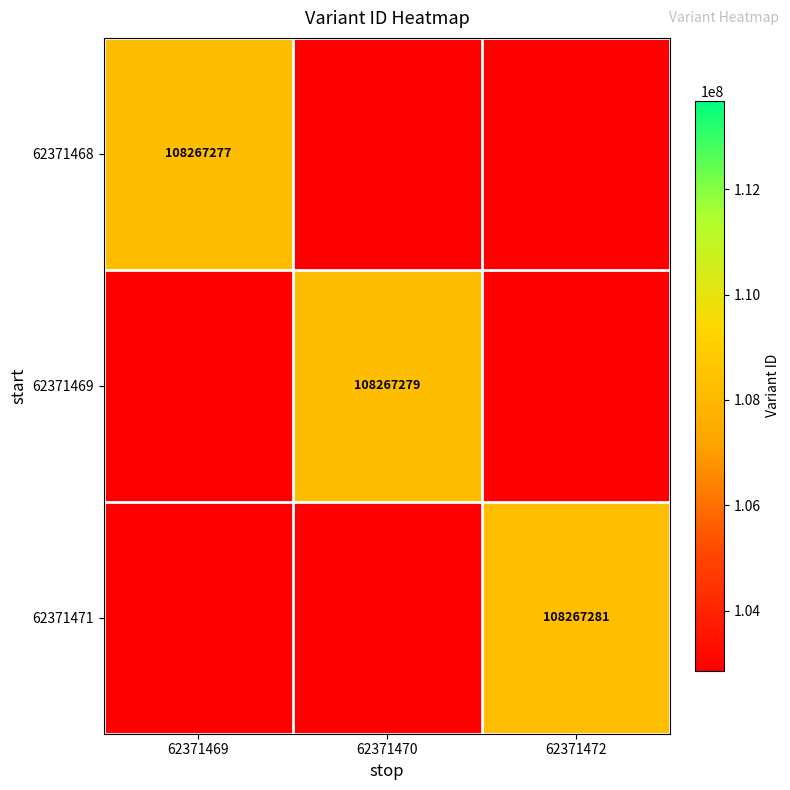

At how many categories does at least one series exceed 18465495?

3